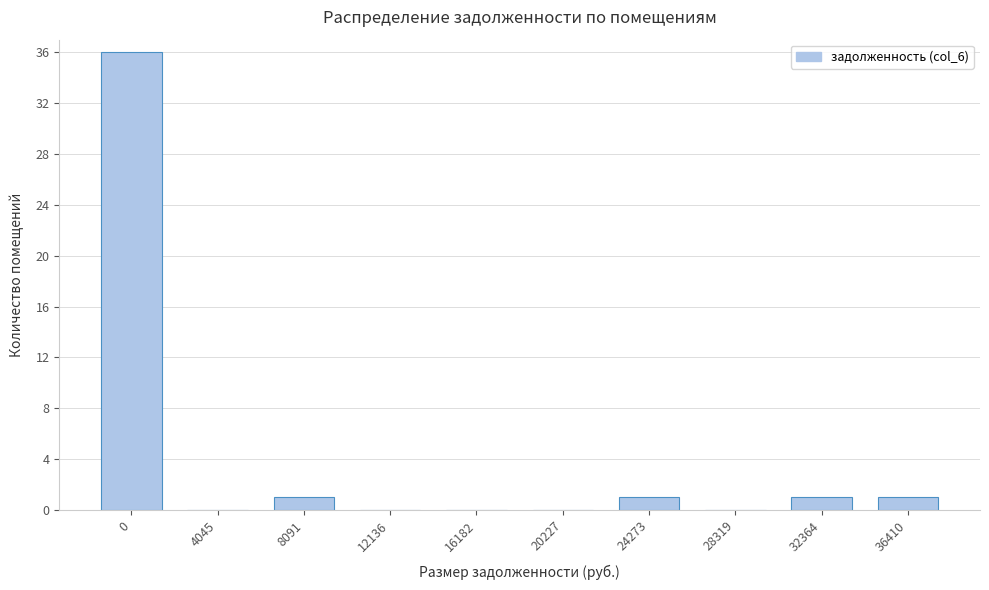

Reading left to right, extract all data points from this chart.

0=36	4045=0	8091=1	12136=0	16182=0	20227=0	24273=1	28319=0	32364=1	36410=1